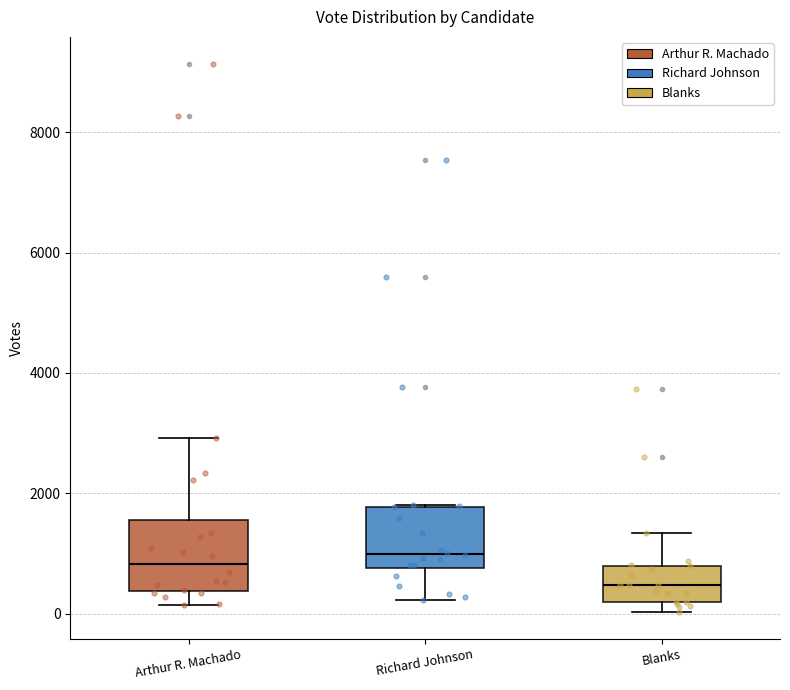

Where does the upper whisker of the box for Blanks end on the y-axis? The values are not printed on the chart, so give them approximately, as read against the axis.

1400